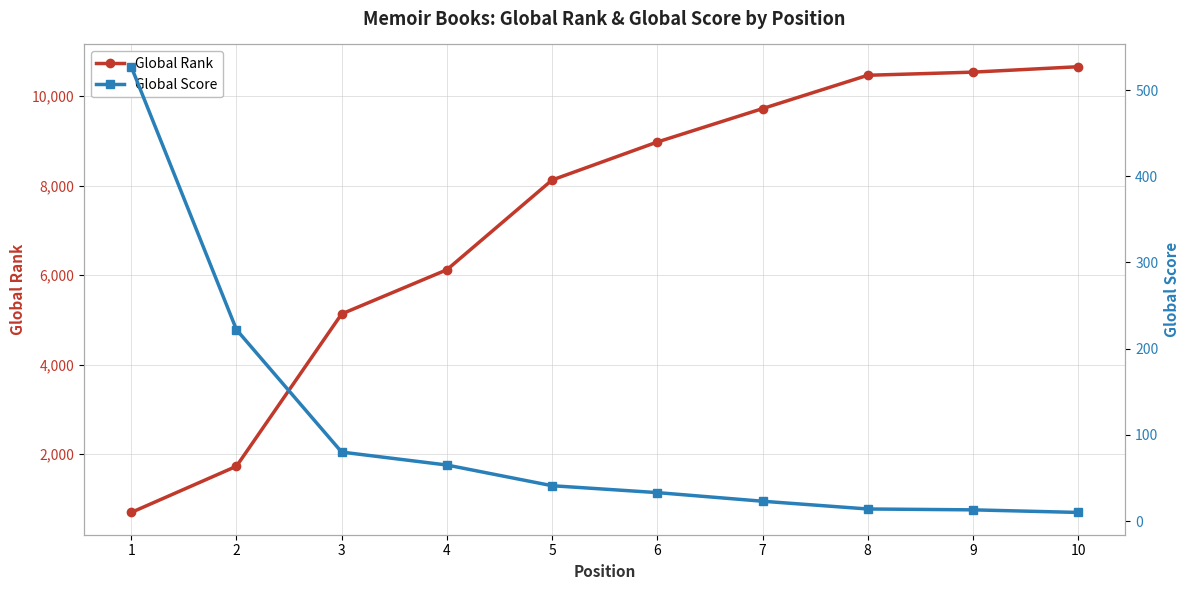

True or false: Global Score has a value of 527 at 1.

True